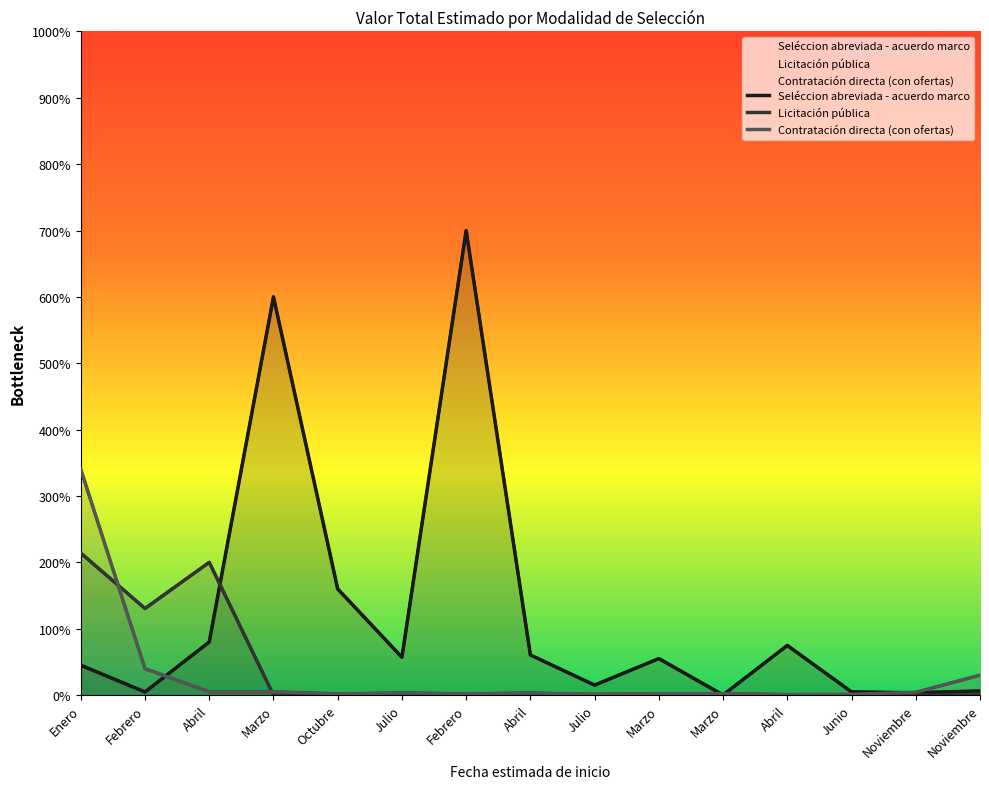

Is it true that Contratación directa (con ofertas) equals 397454438 at Febrero?

True